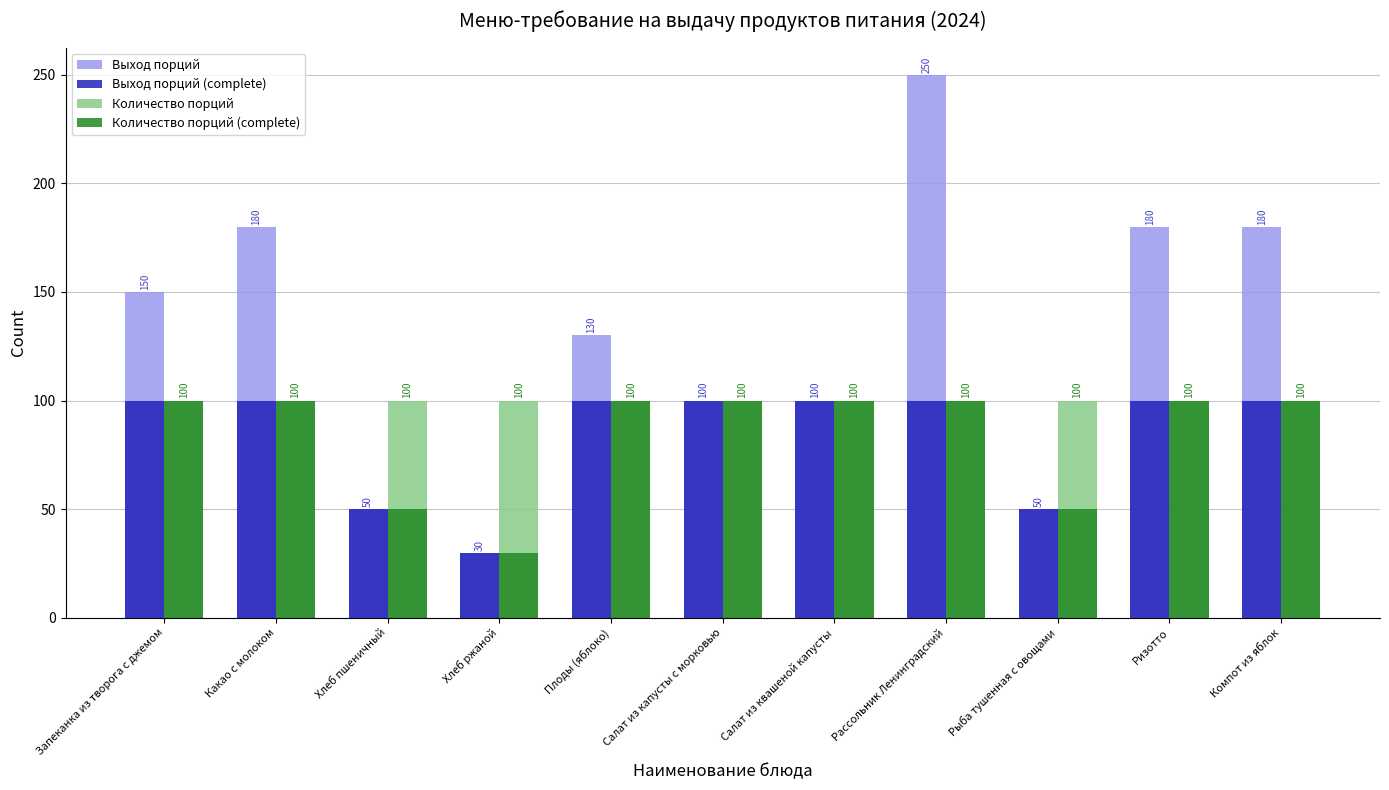

What is the difference between the Выход порций values at Хлеб ржаной and Плоды (яблоко)?

100